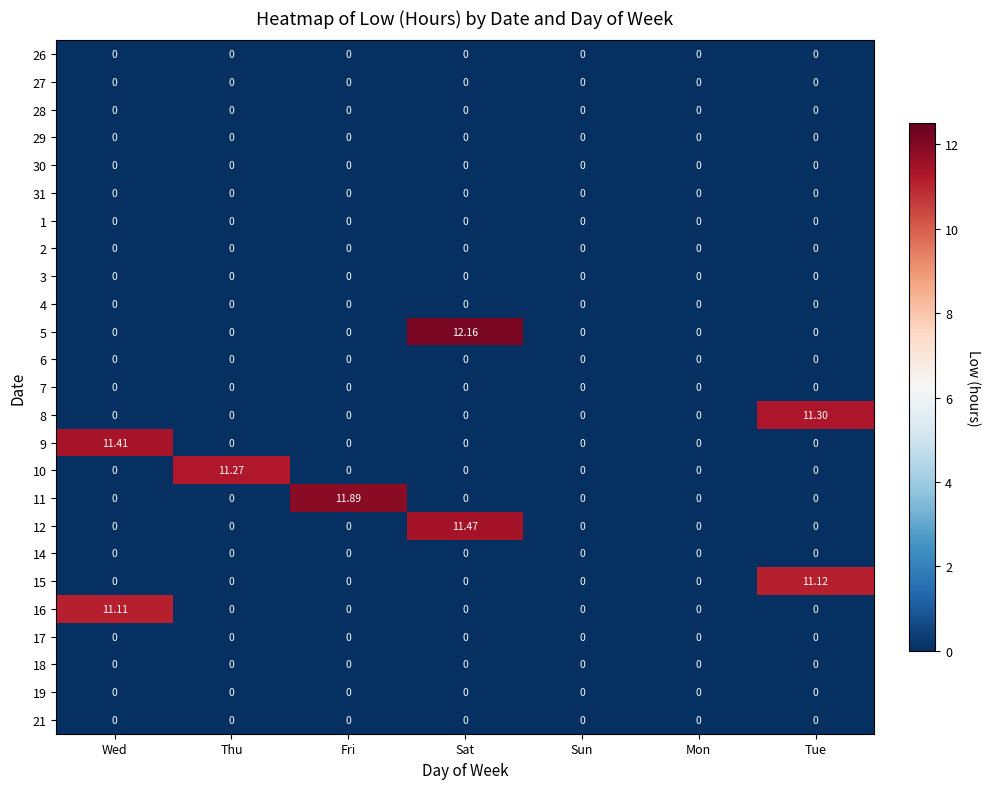

Which series has the largest range (max minus min)?

5